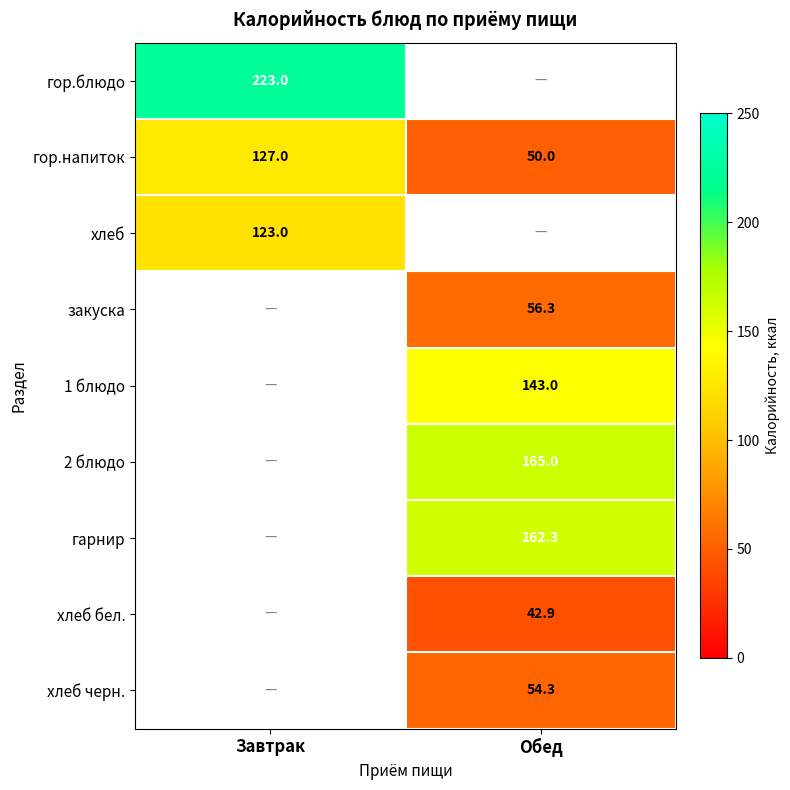

What is the average value of the гор.напиток series?

88.5